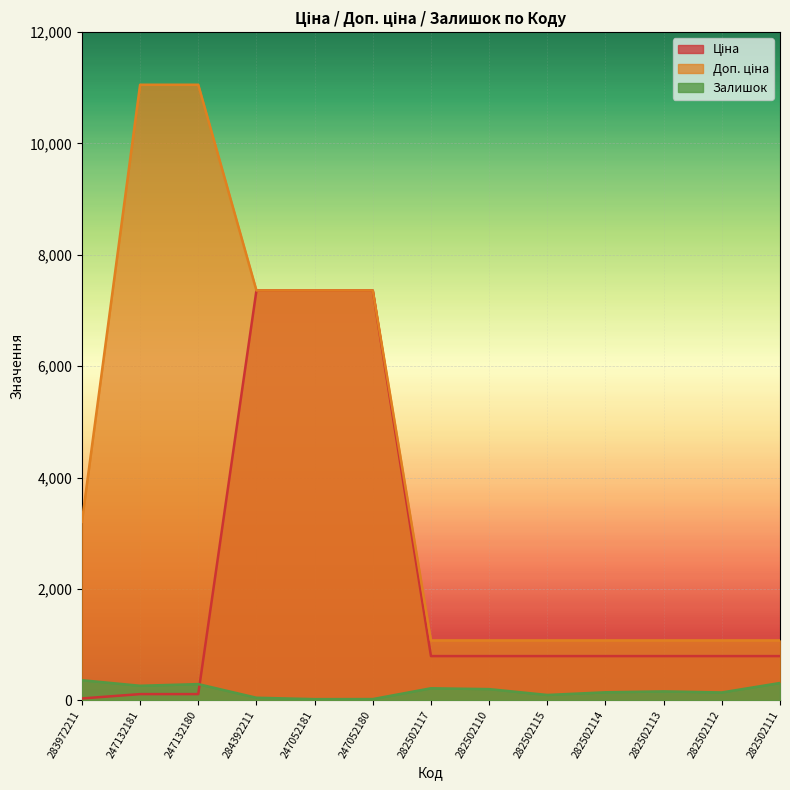

Which category has the highest value in the Доп. ціна series?

247132181